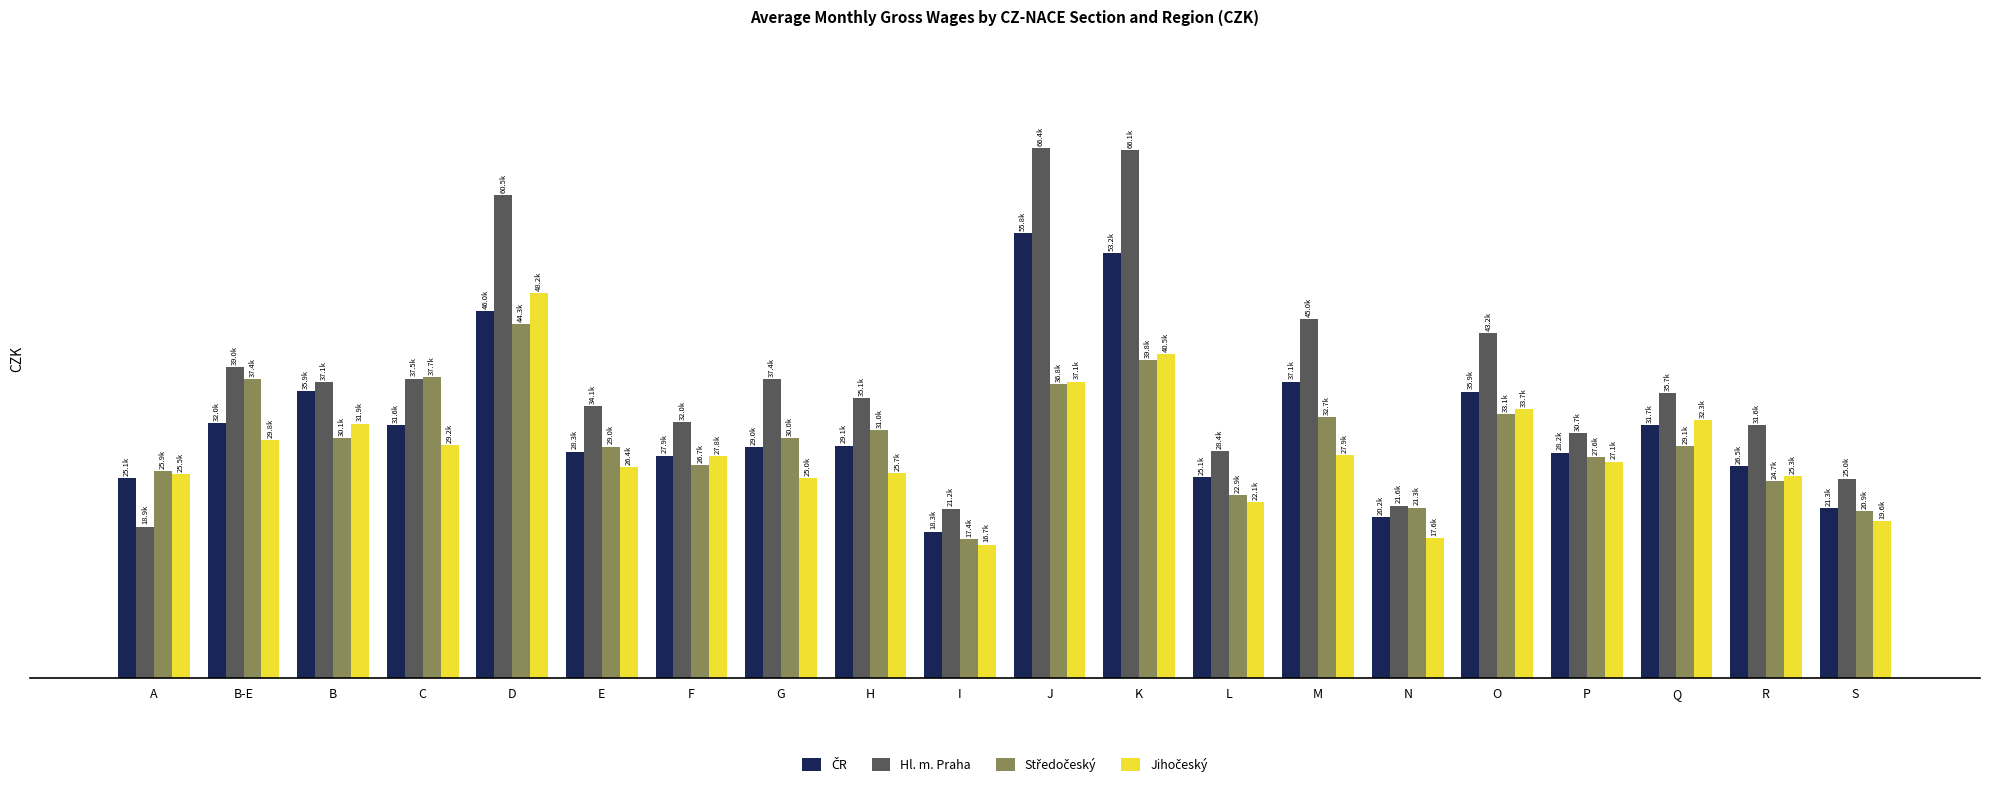

Which category has the lowest value in the ČR series?

I